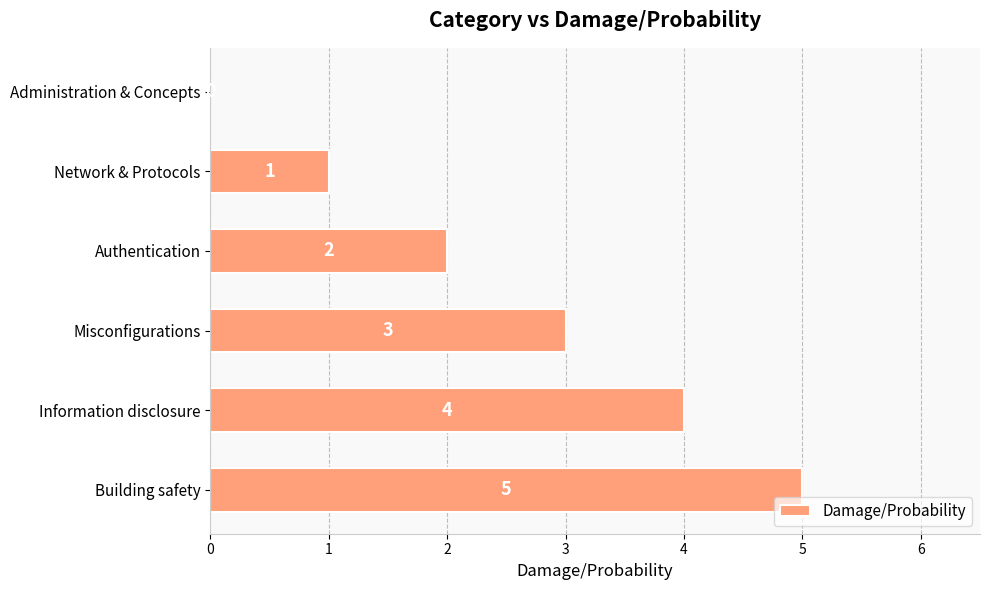

What is the change in value from Authentication to Misconfigurations?

+1